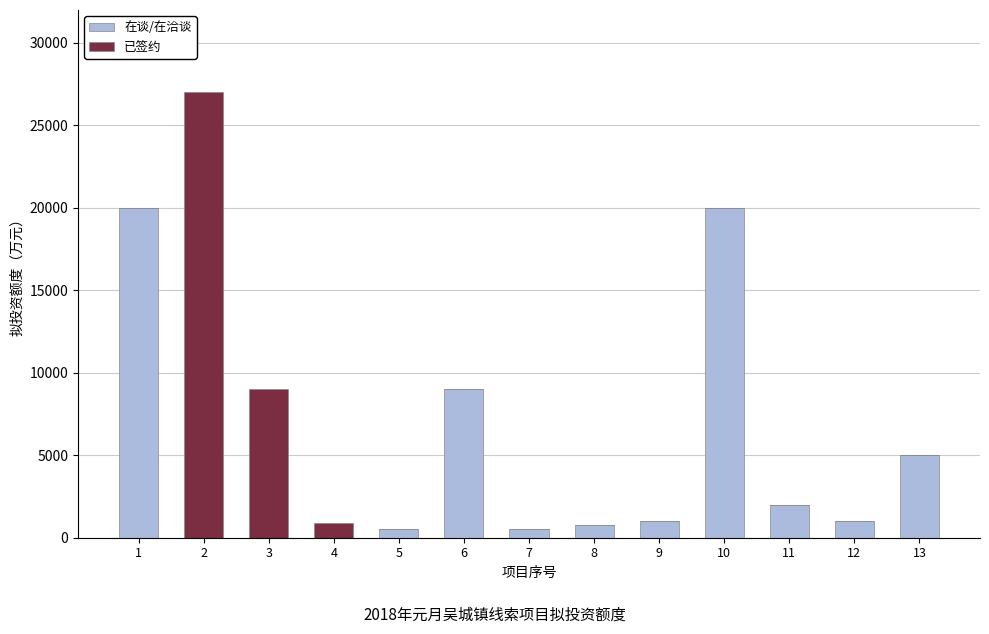

How many series are shown in this chart?

2